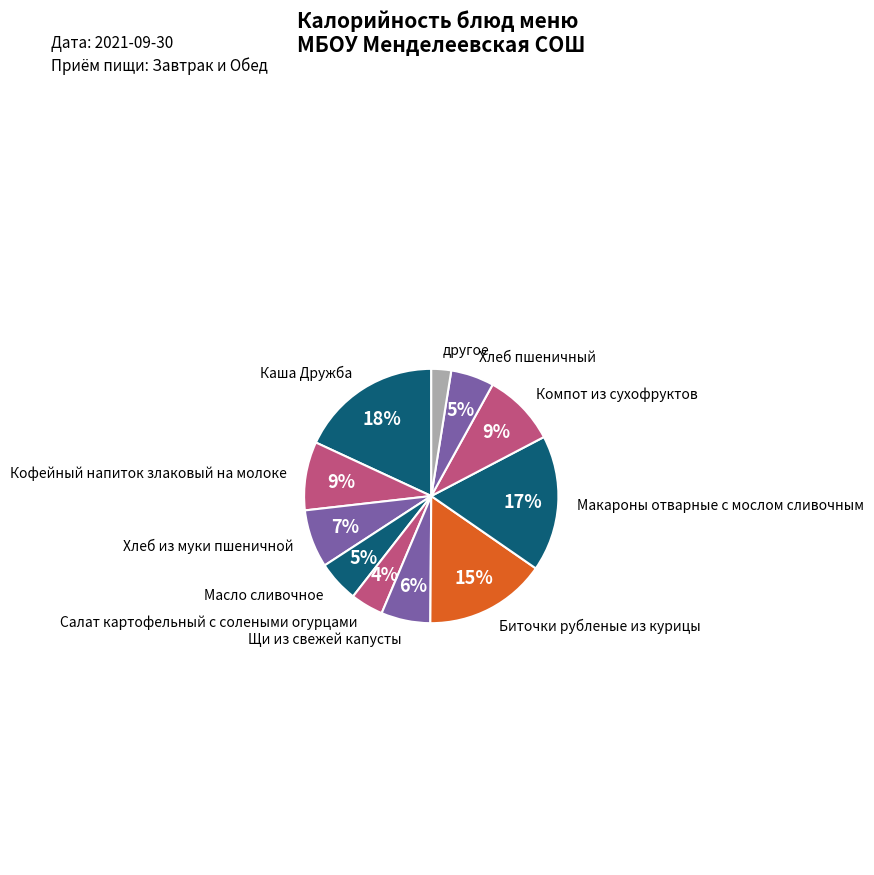

How many slices are in this pie chart?

11